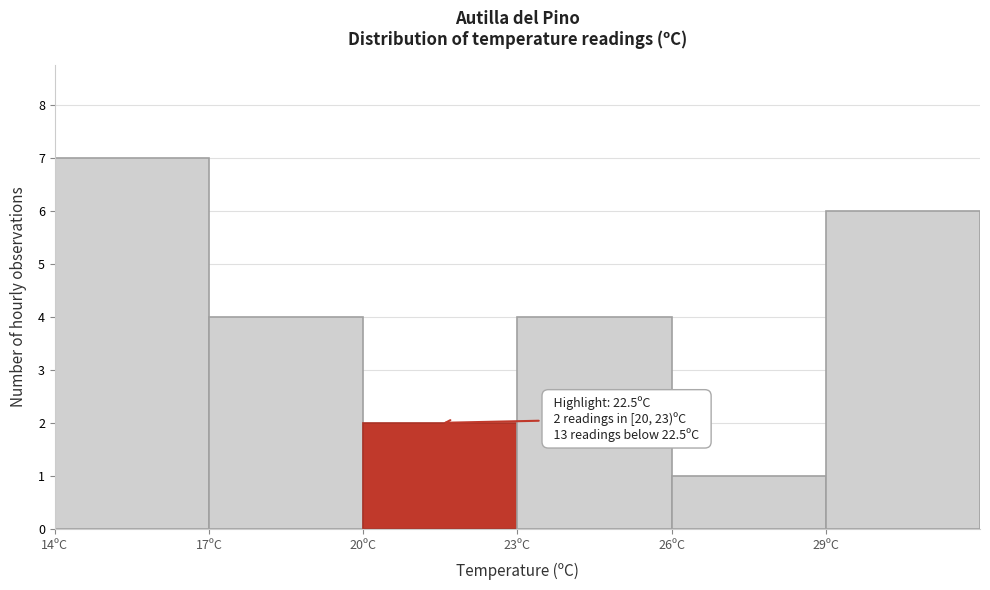

Over which range of the x-axis is the bar tallest?

14 to 17